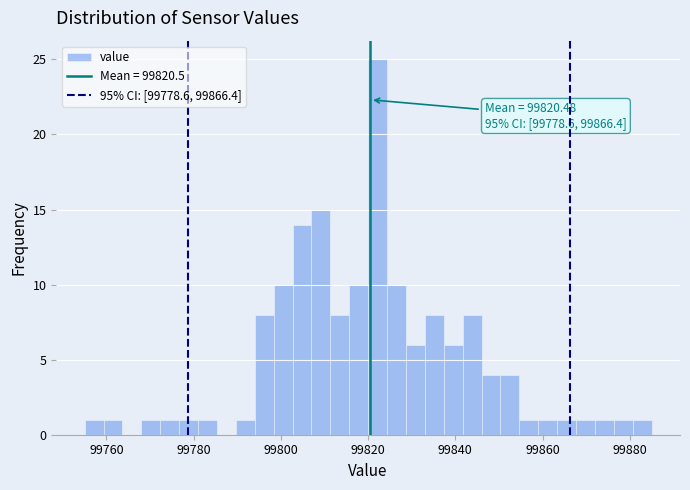

Around what value on the x-axis is the tallest bar? Give the approximate position of its centre, as read against the axis.

99822